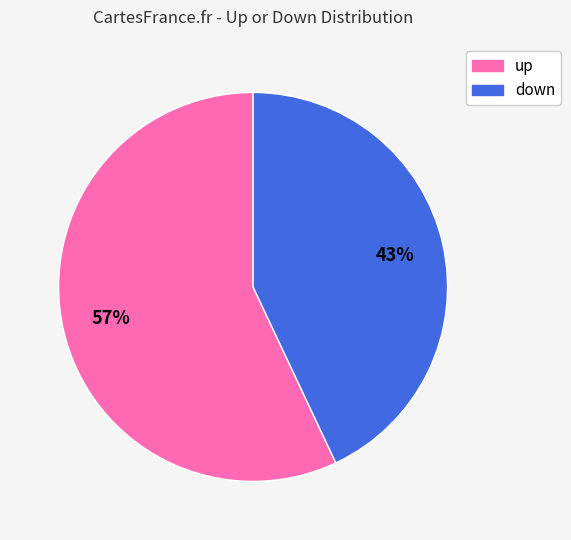

To the nearest percent, what portion does up represent?

57%